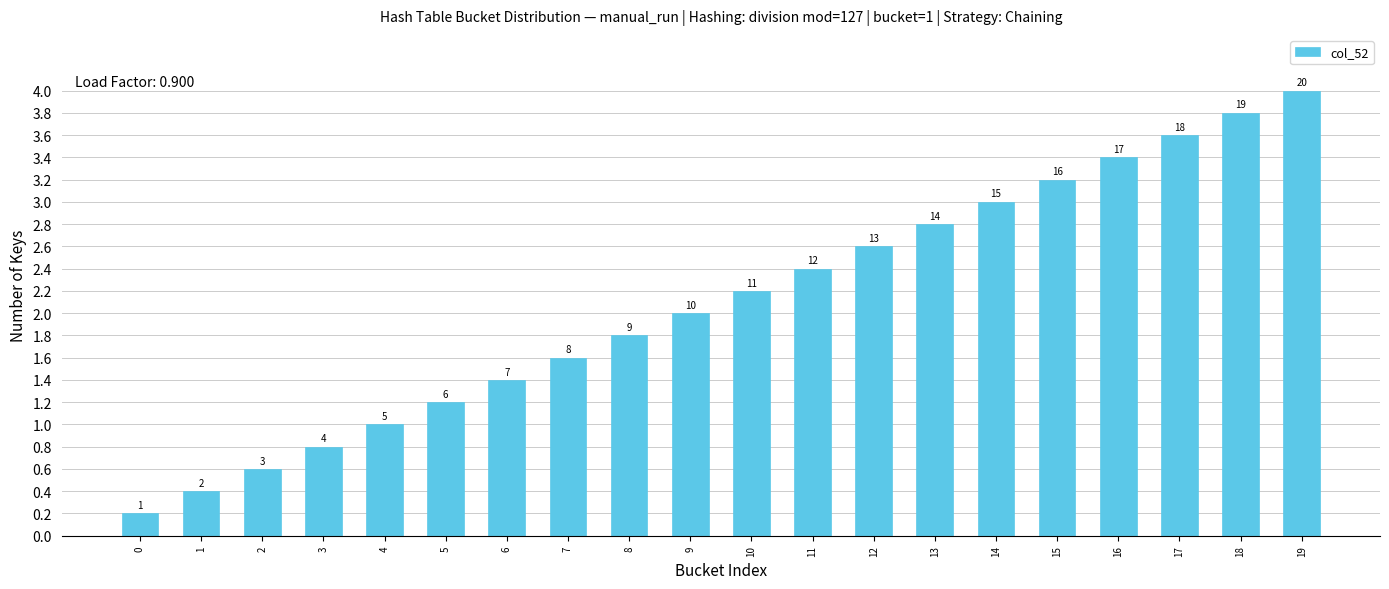

Are the bars grouped side by side (vs. stacked)?

No